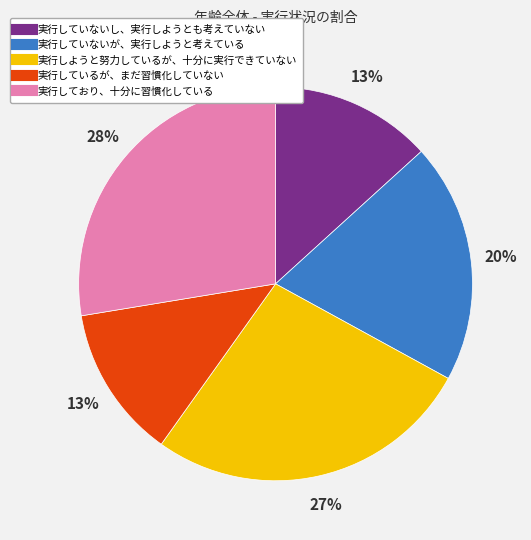

Count the number of slices in the pie.

5